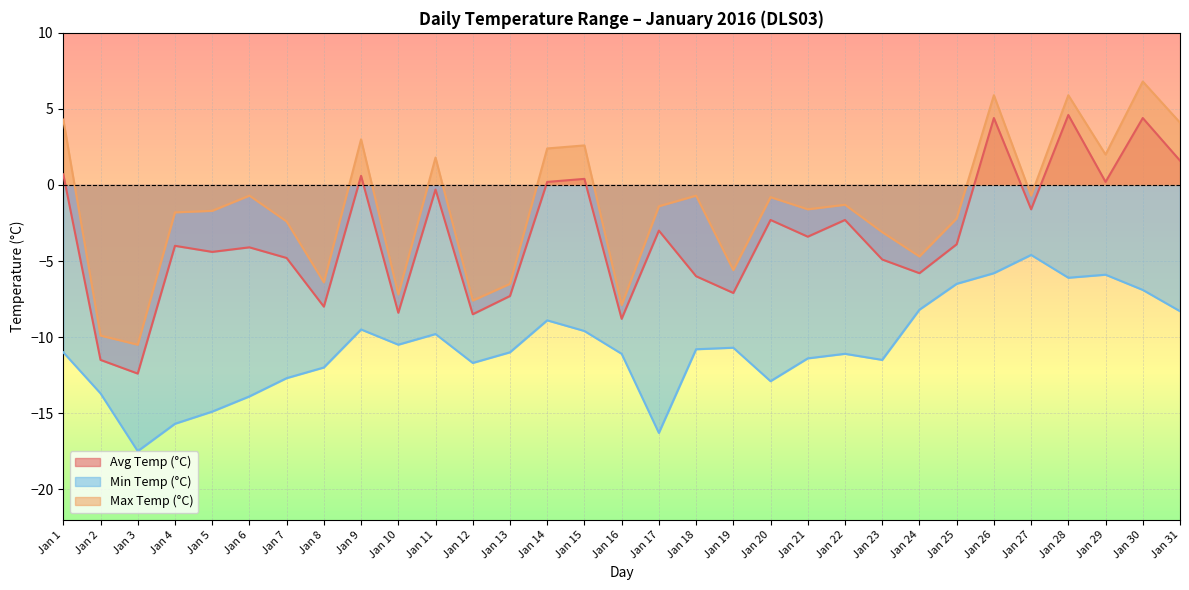

List the labels in order of Max Temp (°C) value, smallest first.

Jan 3, Jan 2, Jan 16, Jan 12, Jan 10, Jan 13, Jan 8, Jan 19, Jan 24, Jan 23, Jan 7, Jan 25, Jan 4, Jan 5, Jan 21, Jan 17, Jan 22, Jan 20, Jan 6, Jan 18, Jan 27, Jan 11, Jan 29, Jan 14, Jan 15, Jan 9, Jan 31, Jan 1, Jan 26, Jan 28, Jan 30